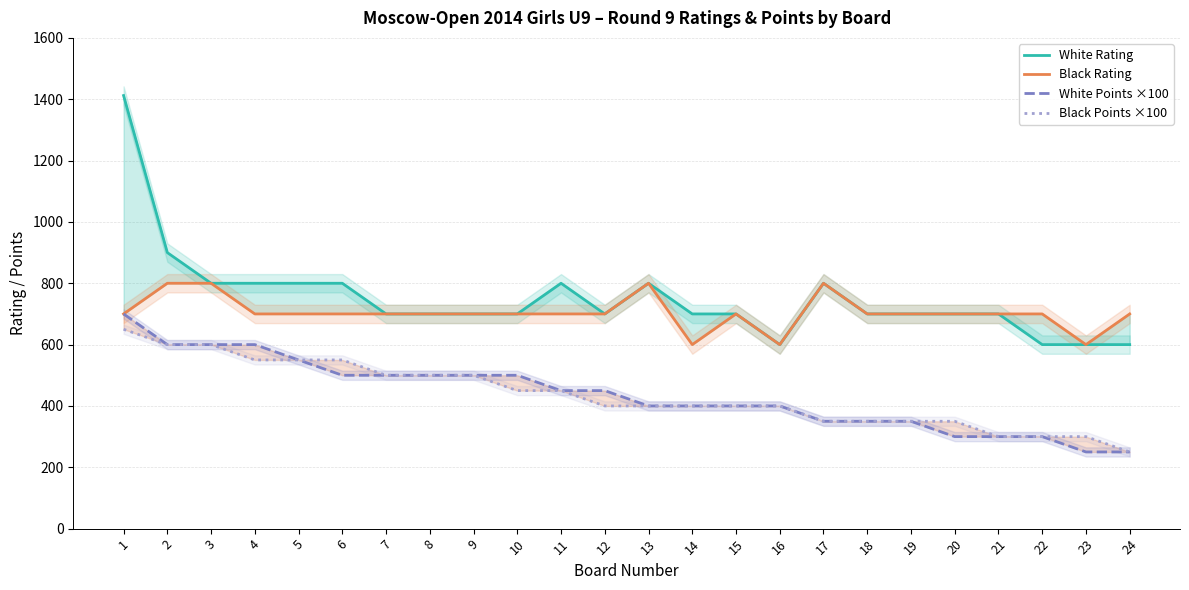

What is the spread (max minus min) of values at 18?

350